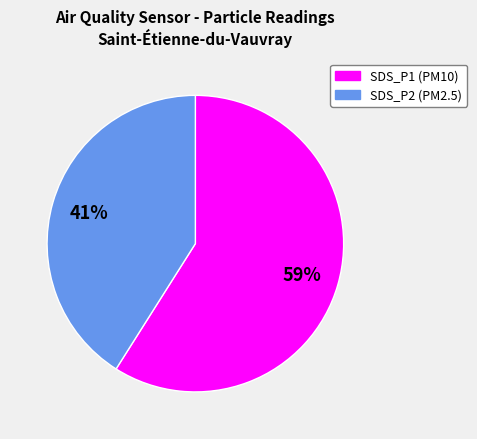

Count the number of slices in the pie.

2